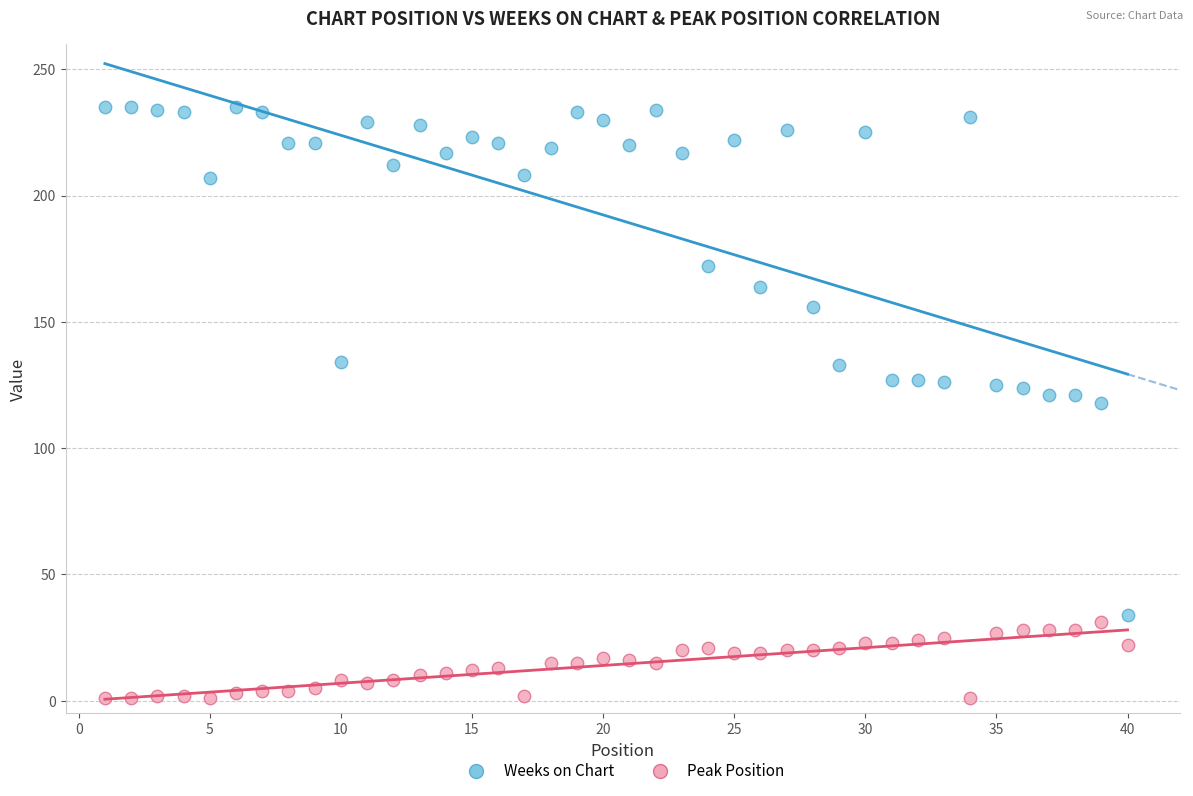

Across all data points, what is the range of X values (max minus min)?

39